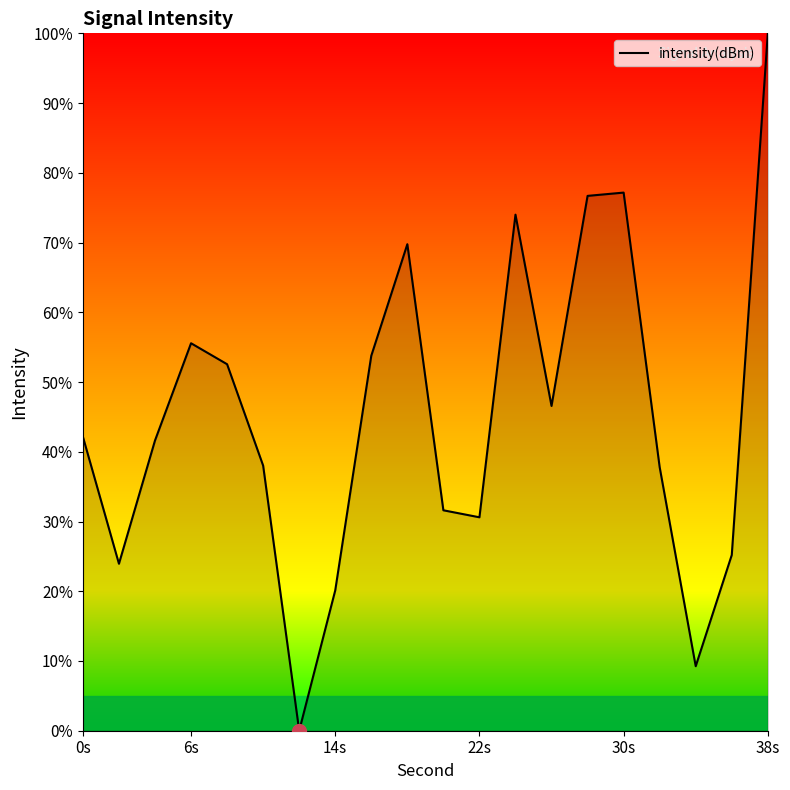

What is the sum of all values?

906.4